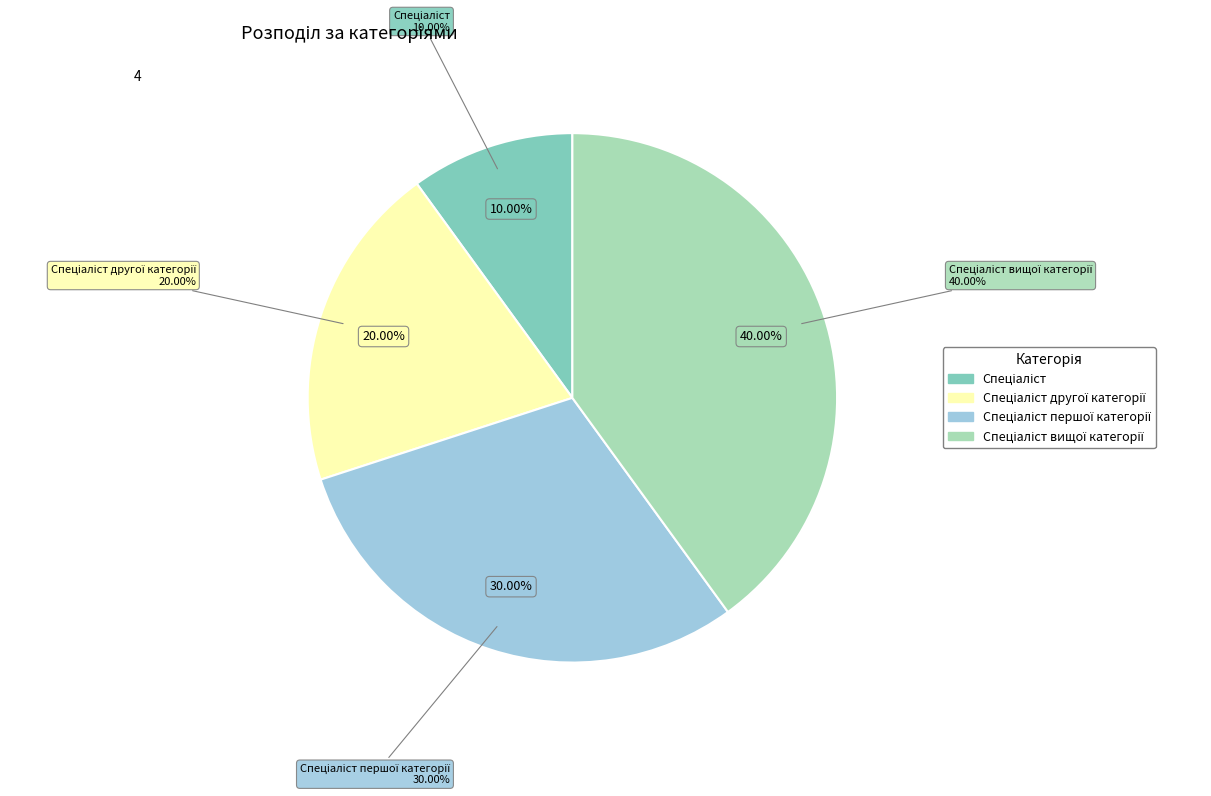

Is it true that Спеціаліст першої категорії is 42% of the pie?

False